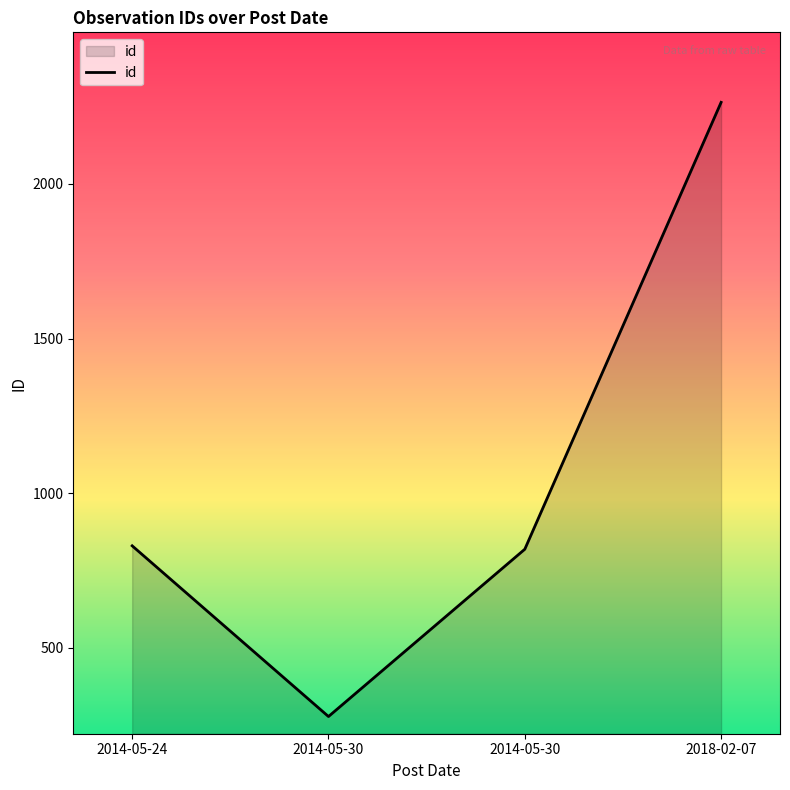

What is the ratio of the value at 2014-05-30 to the value at 2014-05-24?

1.0